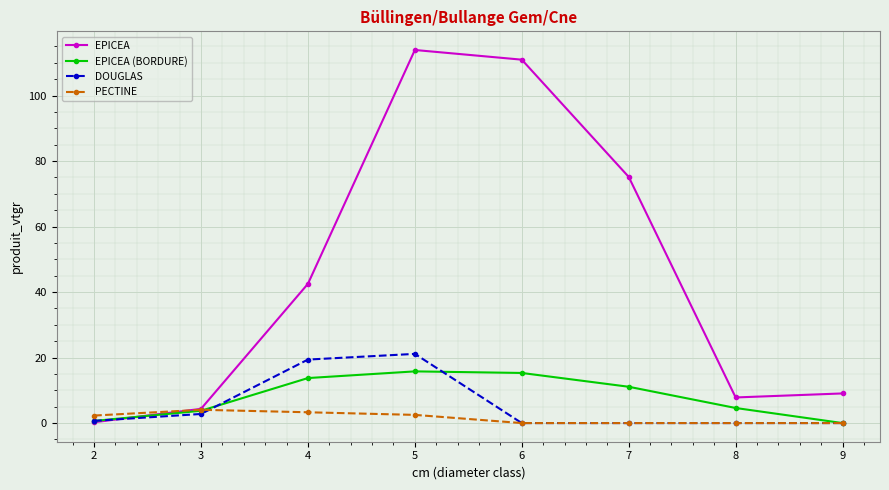

List the series in order of their peak value, lowest first.

PECTINE, EPICEA (BORDURE), DOUGLAS, EPICEA